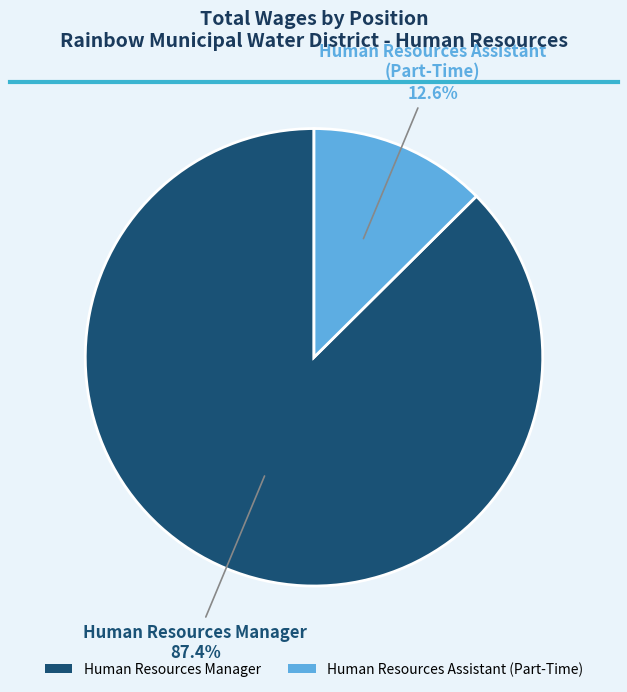

To the nearest percent, what percentage of the pie is Human Resources Manager?

87%